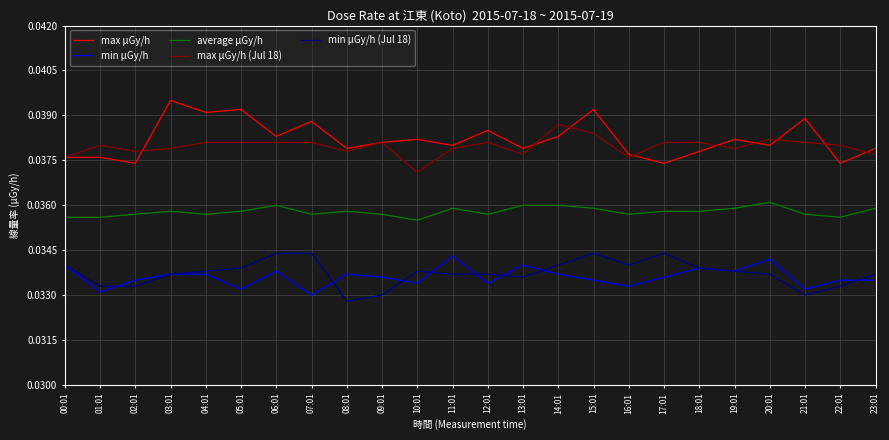

What position from the left is 07:01?

8